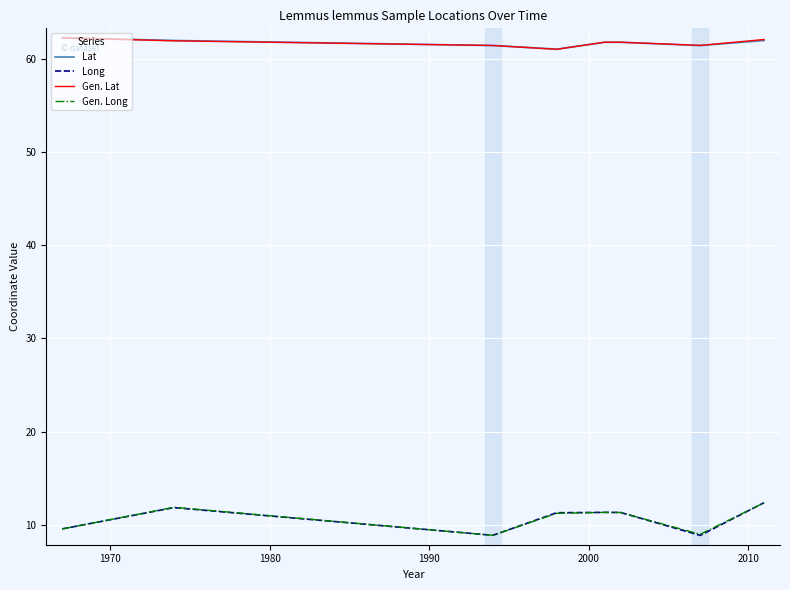

Reading left to right, list all the values displayed in this chart.

Lat: 62.3	62.0	61.4	61.0	61.8	61.8	61.4	62.0
Long: 9.6	11.8	8.9	11.3	11.3	11.3	8.9	12.4
Gen. Lat: 62.2	61.9	61.4	61.0	61.8	61.8	61.4	62.1
Gen. Long: 9.6	11.9	8.9	11.2	11.3	11.3	9.0	12.4